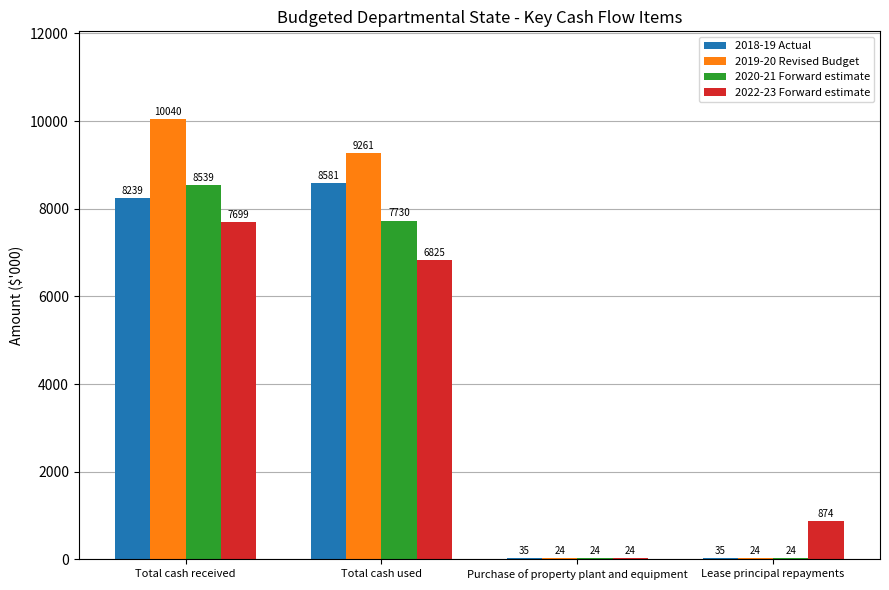

Reading left to right, extract all data points from this chart.

2018-19 Actual: 8239	8581	35	35
2019-20 Revised Budget: 10040	9261	24	24
2020-21 Forward estimate: 8539	7730	24	24
2022-23 Forward estimate: 7699	6825	24	874